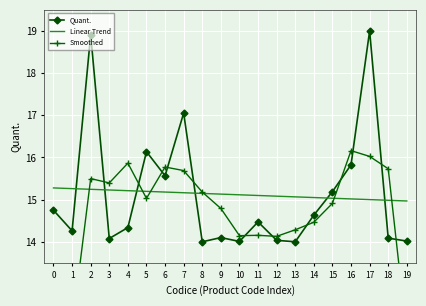

At which category is the sum across all series the highest?

17